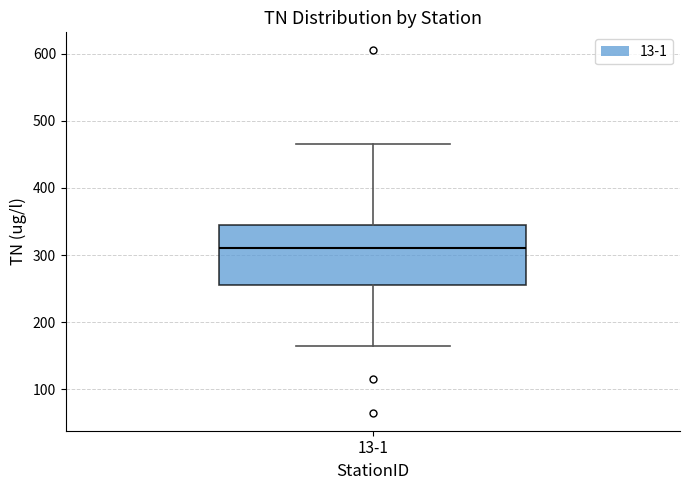

Read this box plot against the y-axis: the position of the median line, the range covered by the box, and the ends of both whiskers. The values are not printed on the chart, so give them approximately, as read against the axis.

median 310, box 260 to 350, whiskers 170 to 470